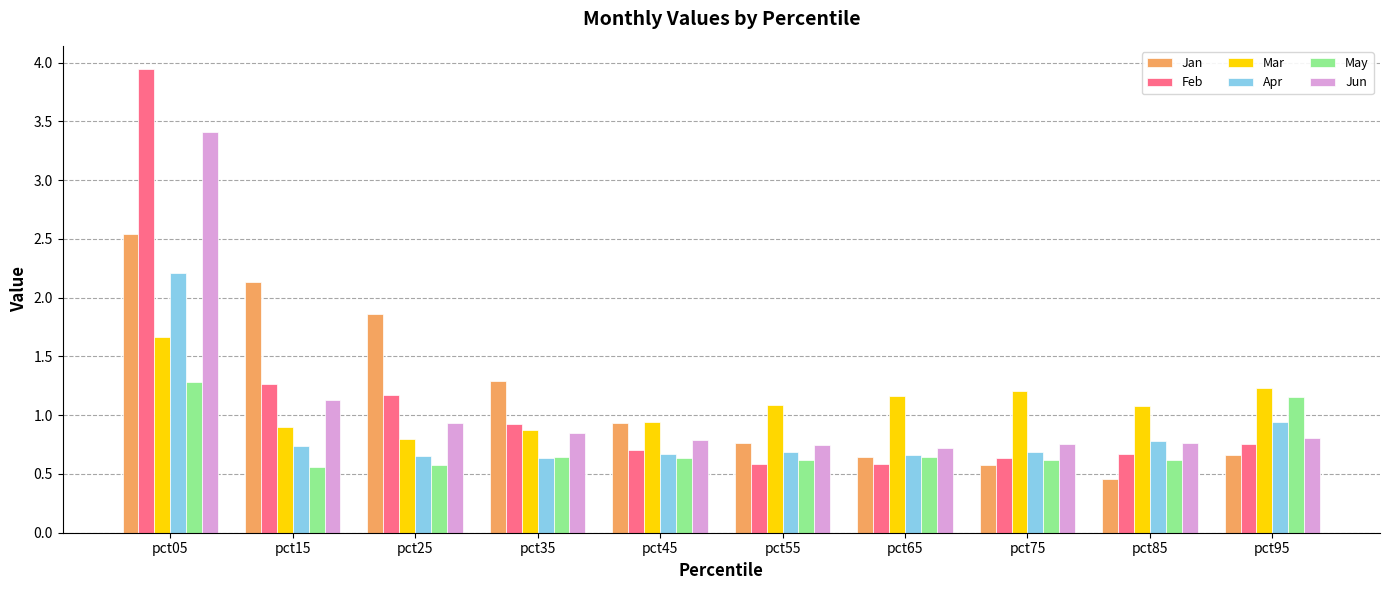

List the series in order of their peak value, highest first.

Feb, Jun, Jan, Apr, Mar, May